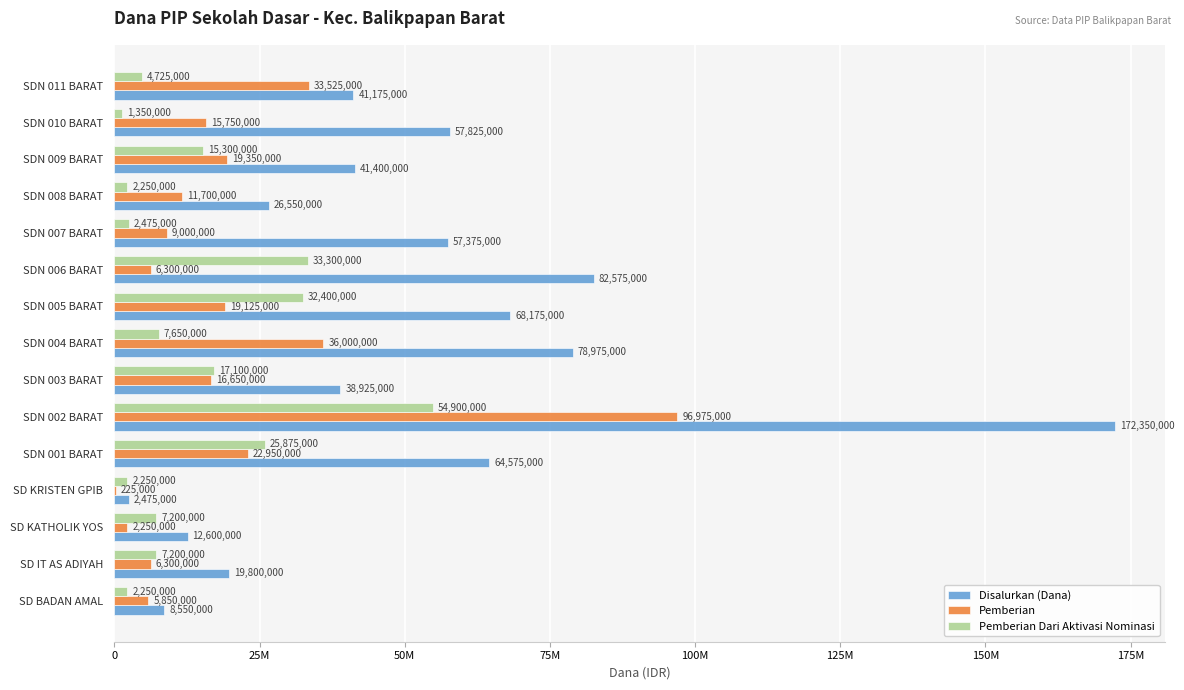

What are all the series names shown in the legend?

Disalurkan (Dana), Pemberian, Pemberian Dari Aktivasi Nominasi